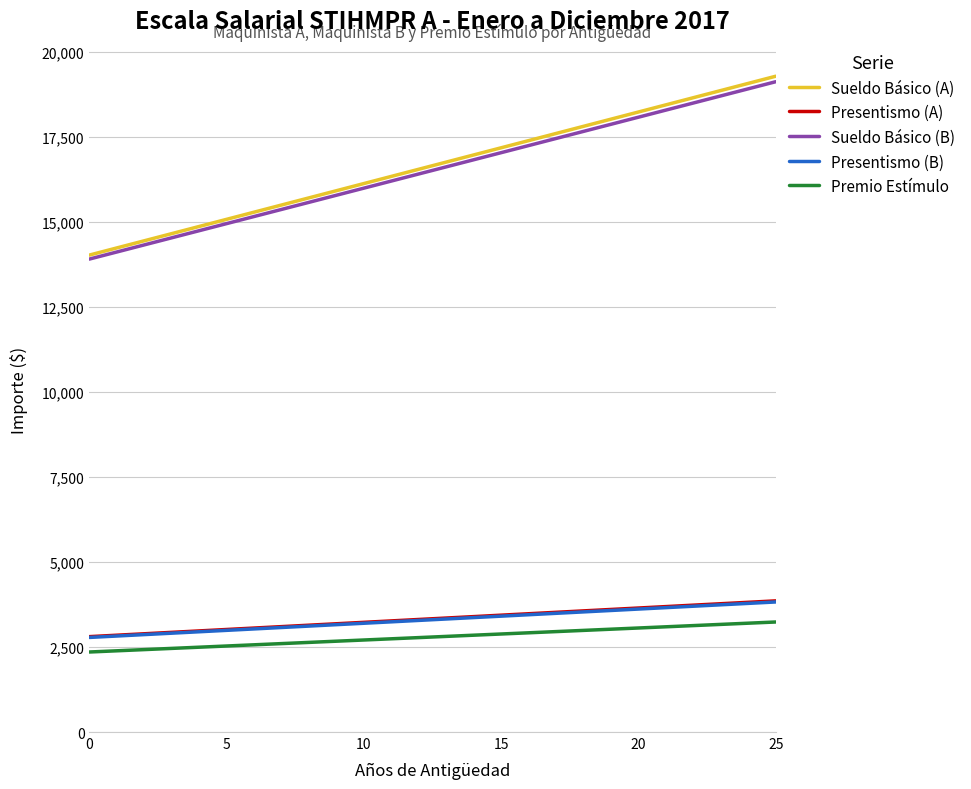

True or false: Presentismo (B) and Presentismo (A) intersect in this chart.

False